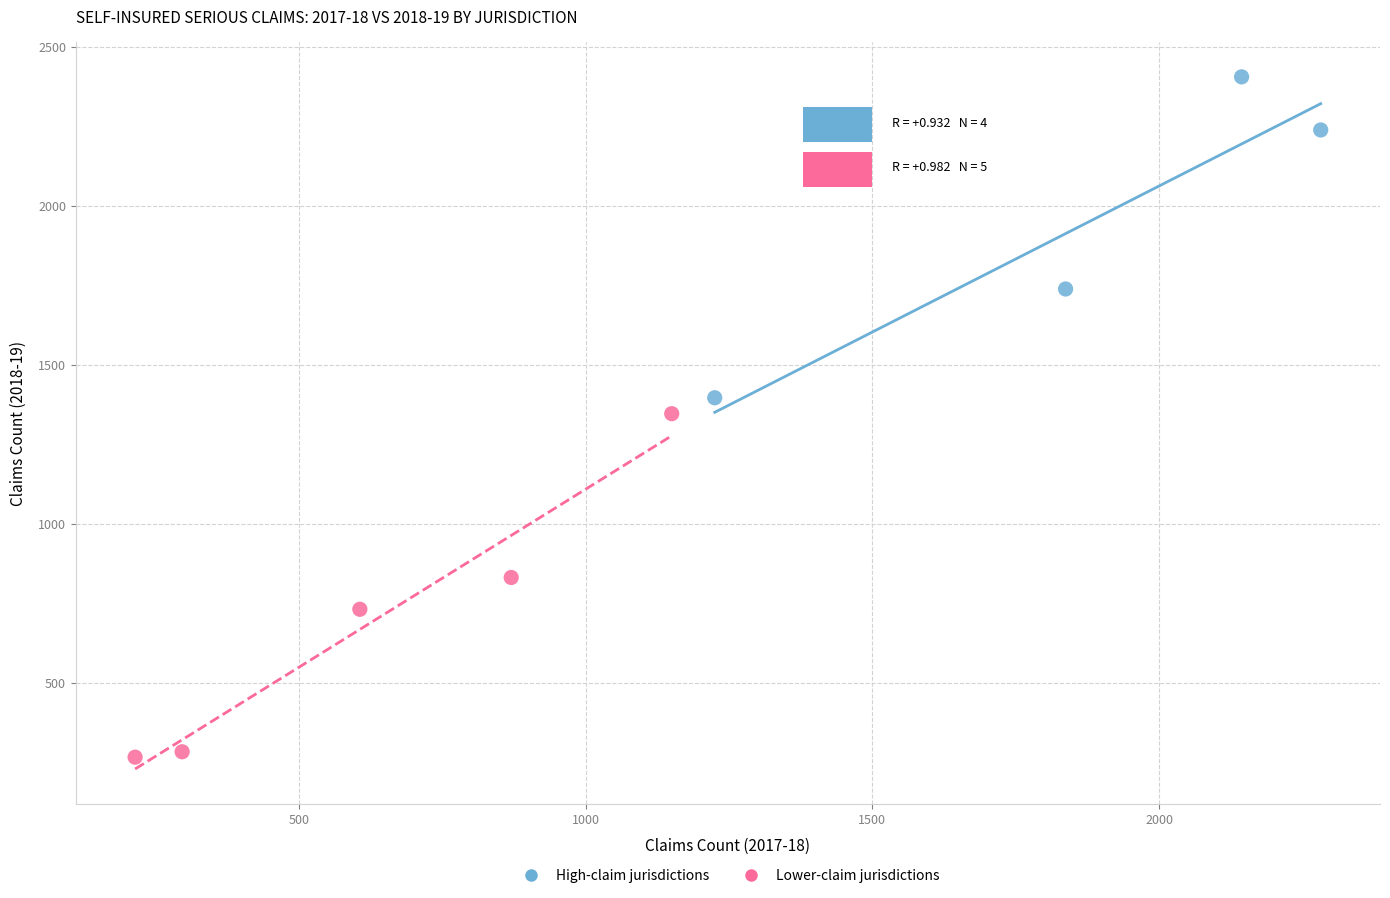

Which series contains the lowest Y value?

Lower-claim jurisdictions